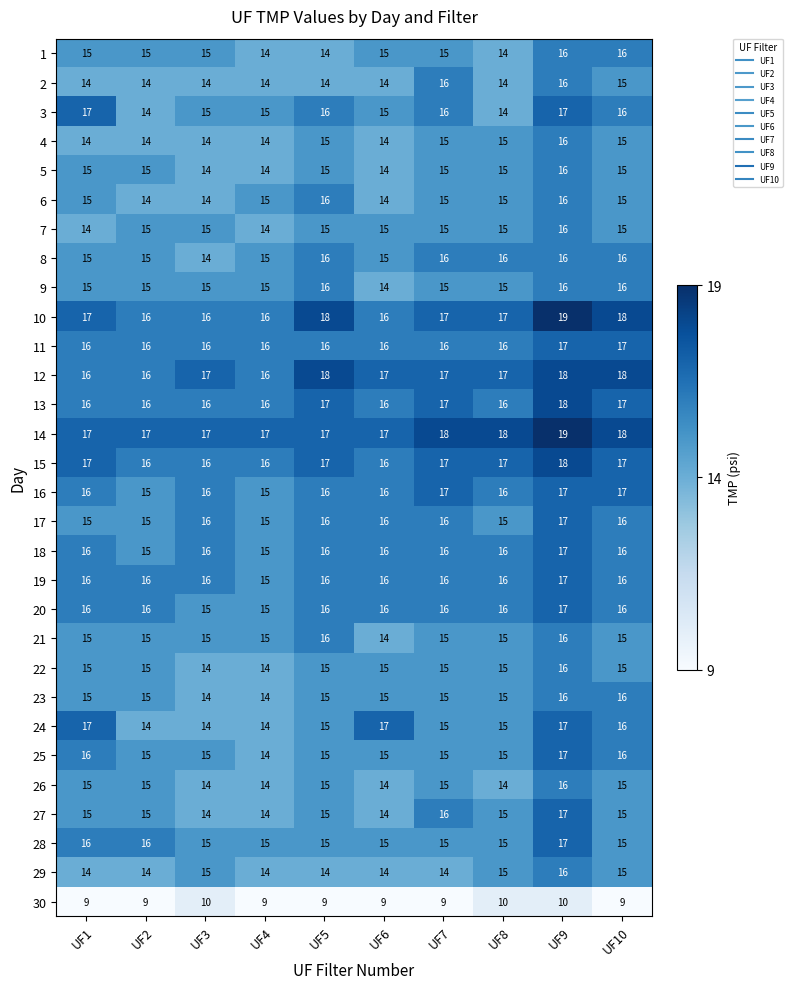

What is the sum of the 17 values at UF5 and UF1?

31